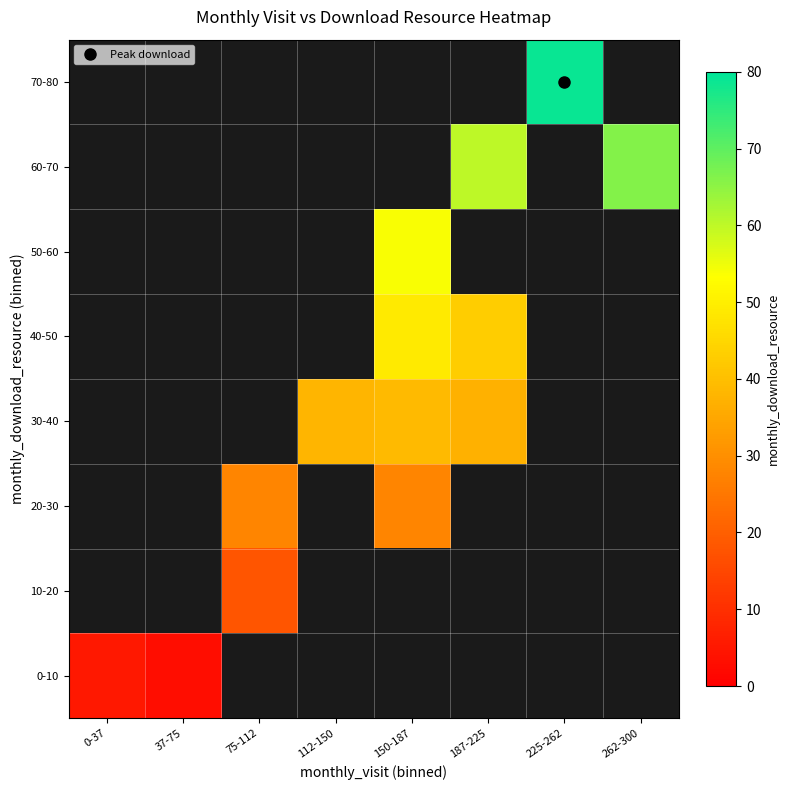

Which category has the lowest value across all series?

37-75